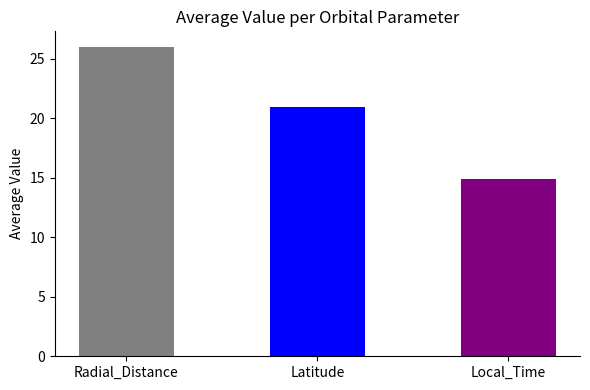

How many distinct data groups are displayed?

3